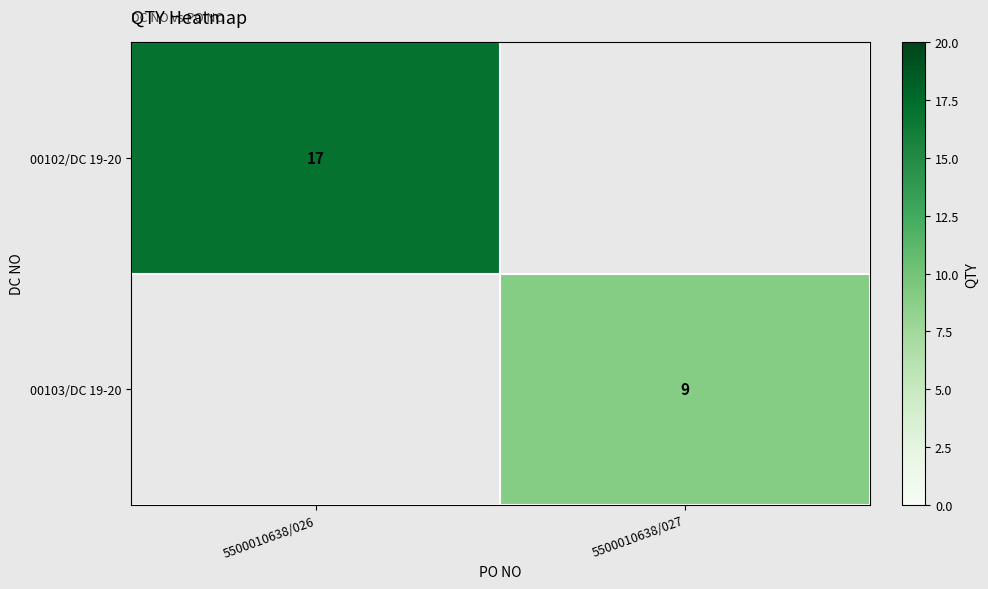

At how many categories does at least one series exceed 12?

1